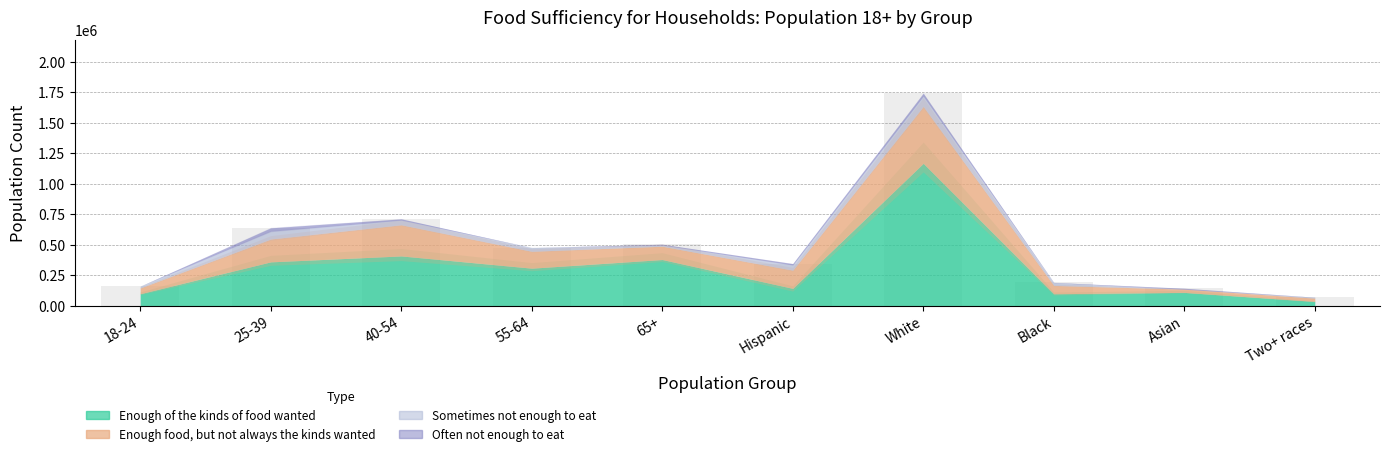

What is the change in value from 18-24 to 55-64?

+315855